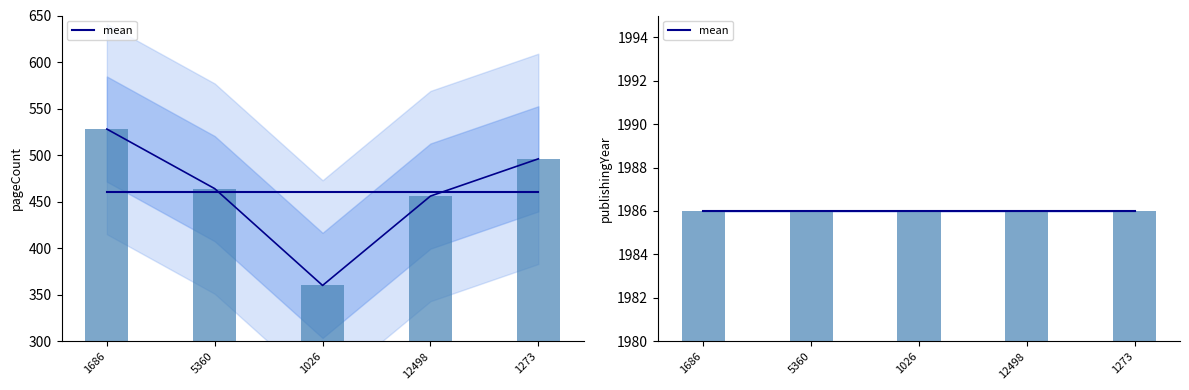

What is the minimum value shown in the chart?

360